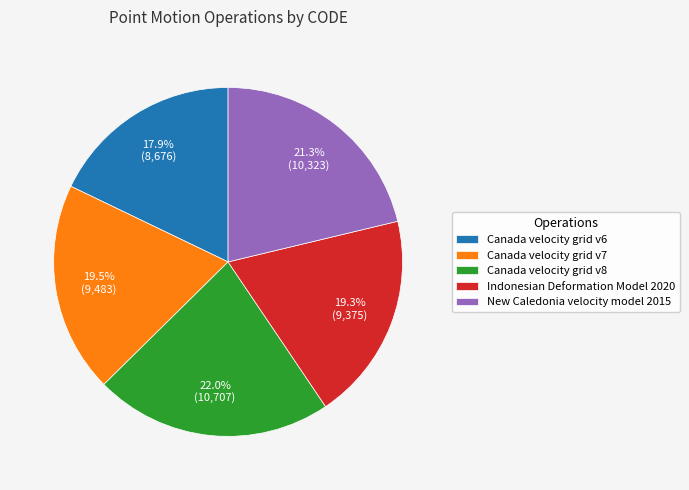

What percentage is the Indonesian Deformation Model 2020 slice, to the nearest percent?

19%